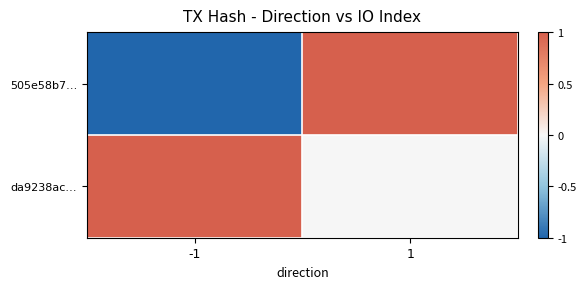

At which category is the sum across all series the highest?

1